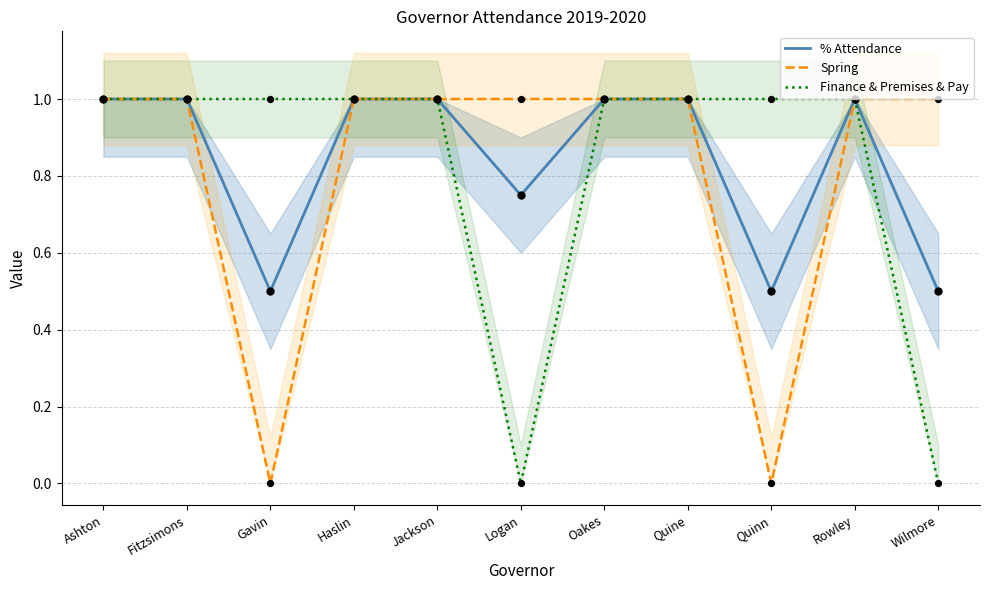

Which series has the largest total across all categories?

% Attendance